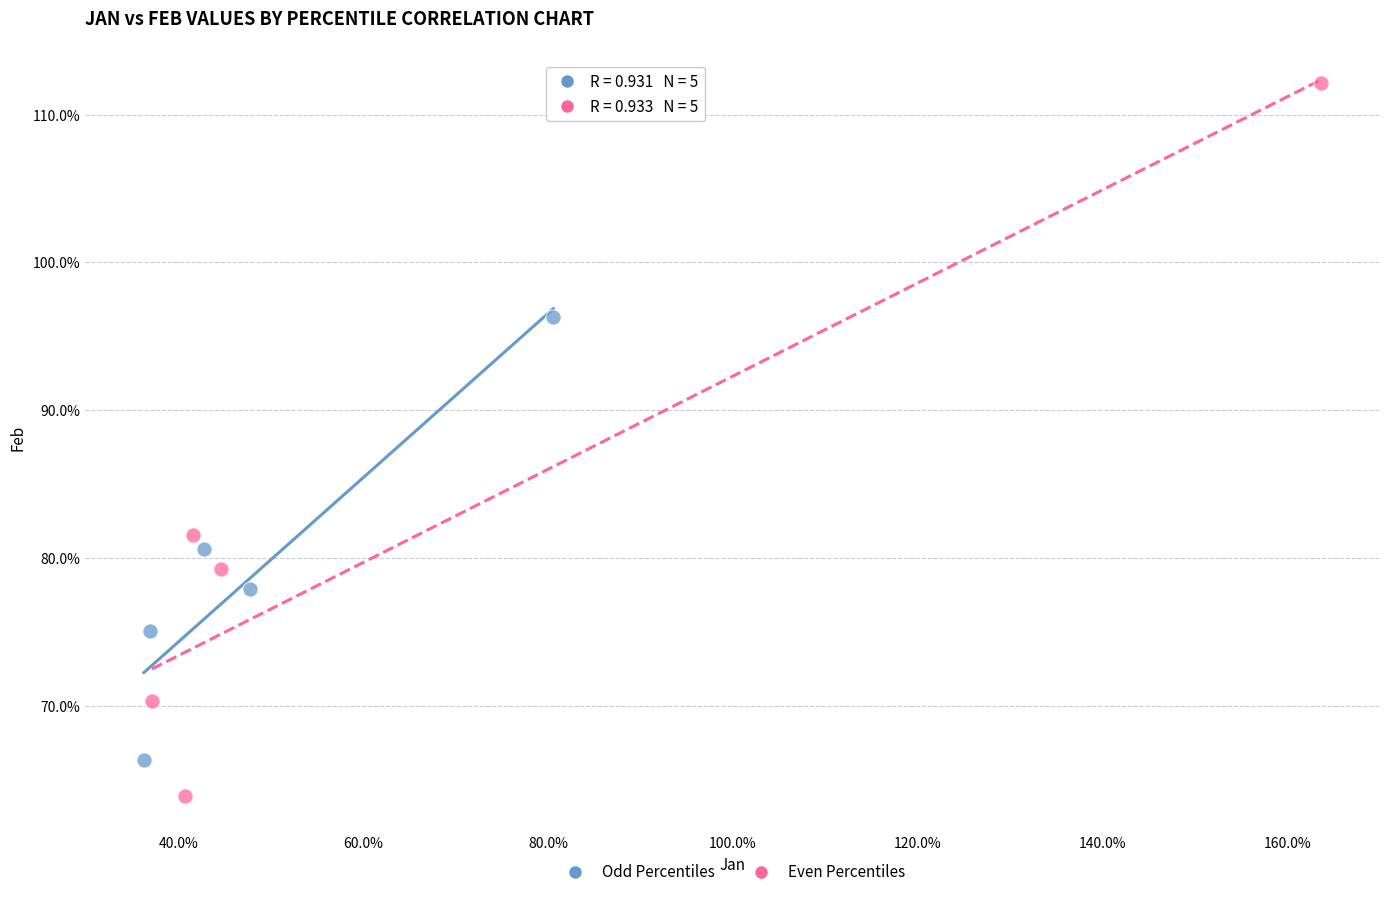

Which series reaches the minimum Y coordinate?

Even Percentiles